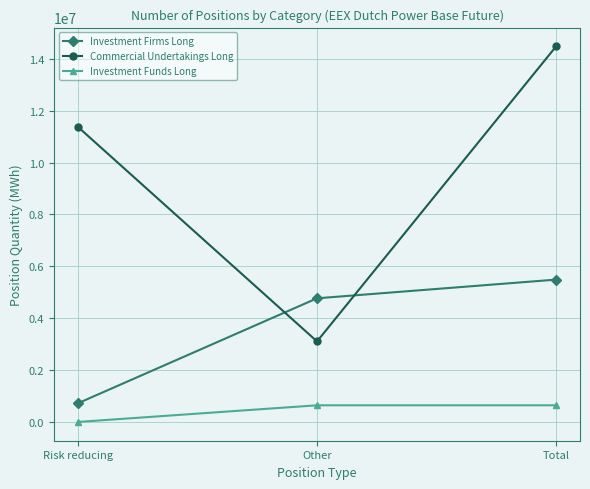

What are all the series names shown in the legend?

Investment Firms Long, Commercial Undertakings Long, Investment Funds Long